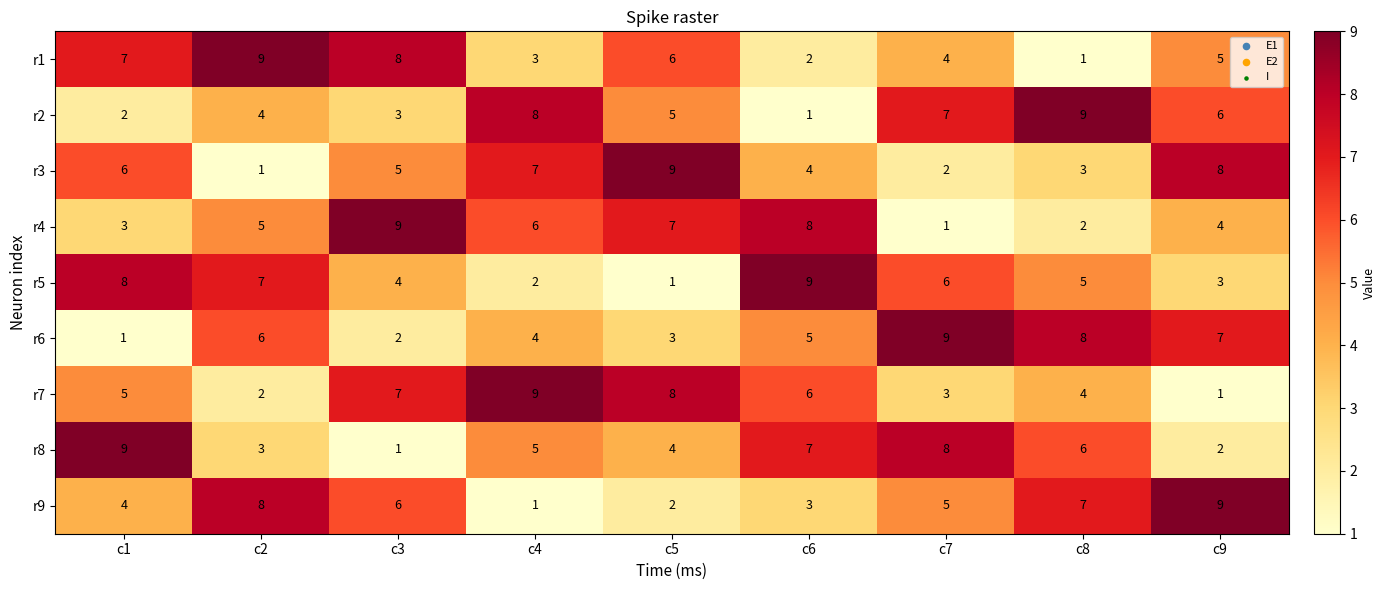

What is the minimum value shown in the chart?

1